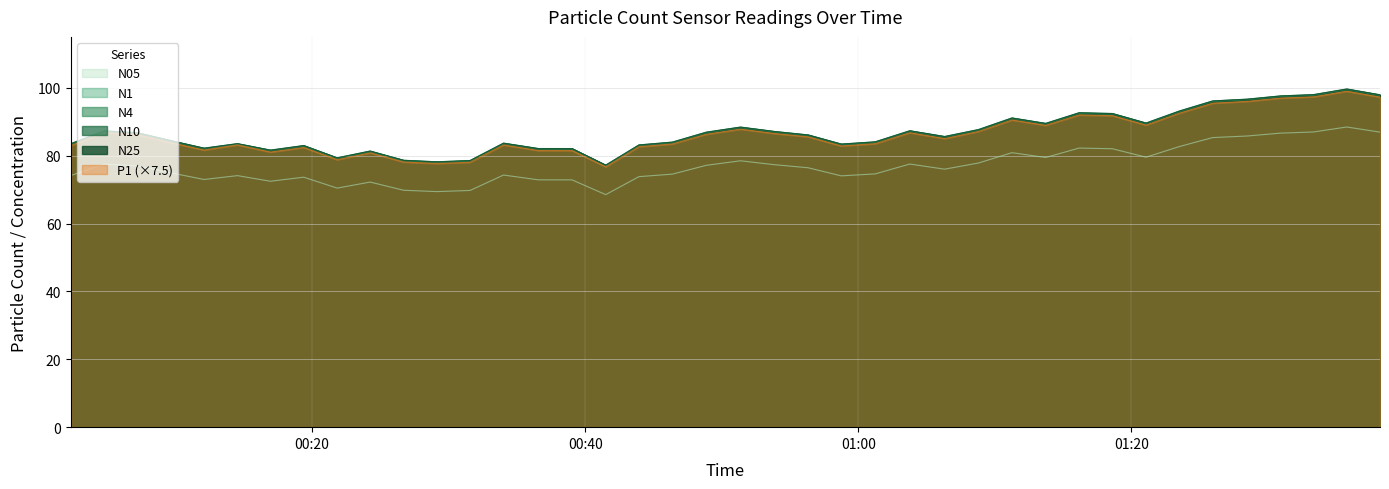

Which category has the highest value across all series?

2023-03-01T01:35:46